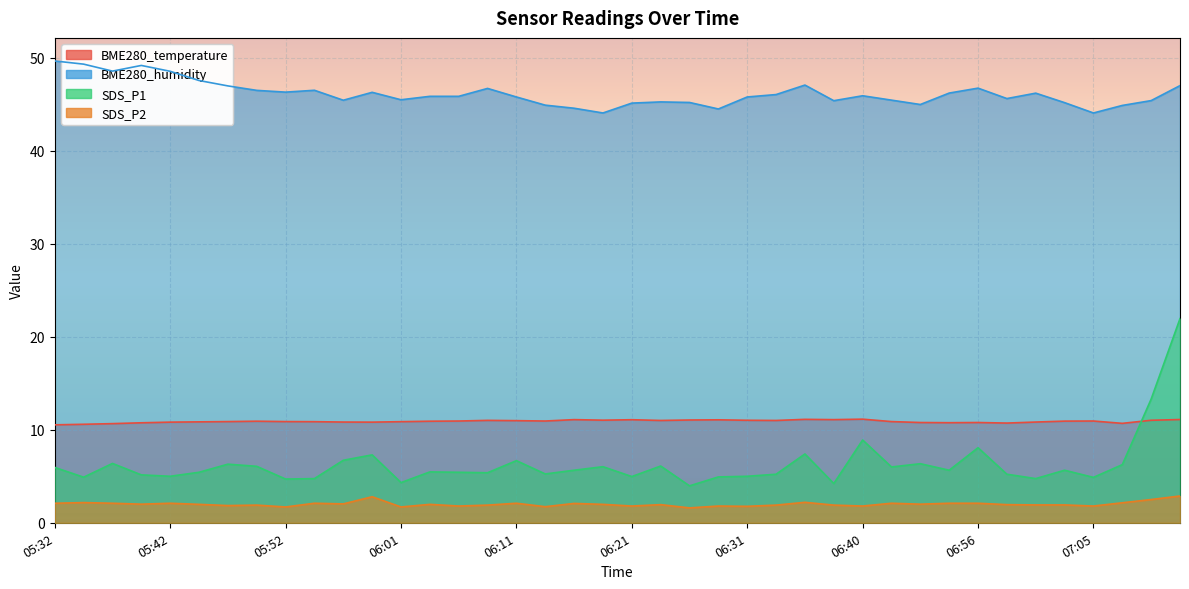

What is the difference between the second highest and minimum values in the BME280_temperature series?

0.6